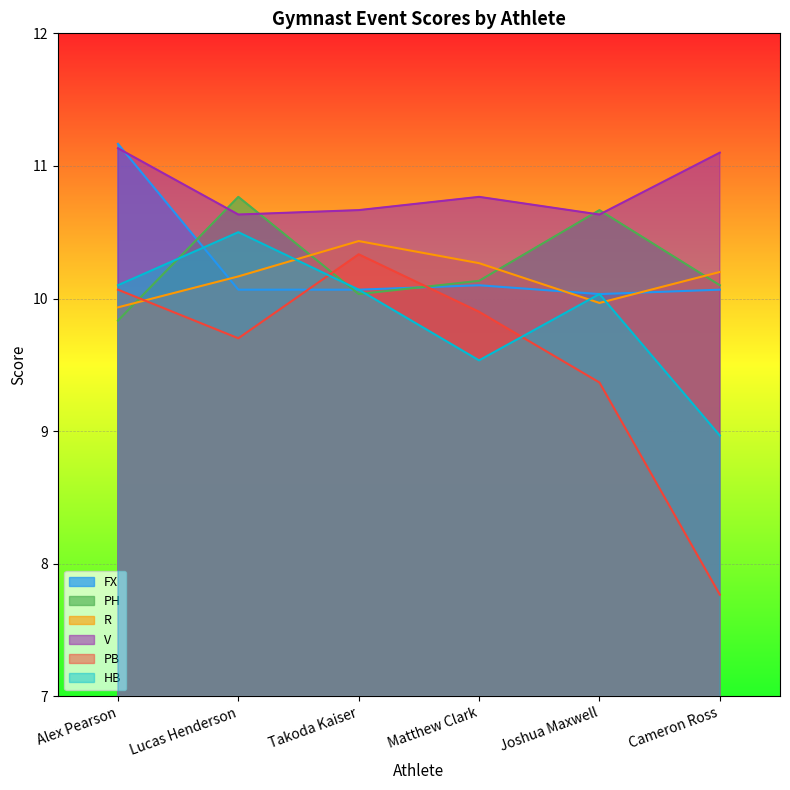

At which label does PH reach its peak?

Lucas Henderson